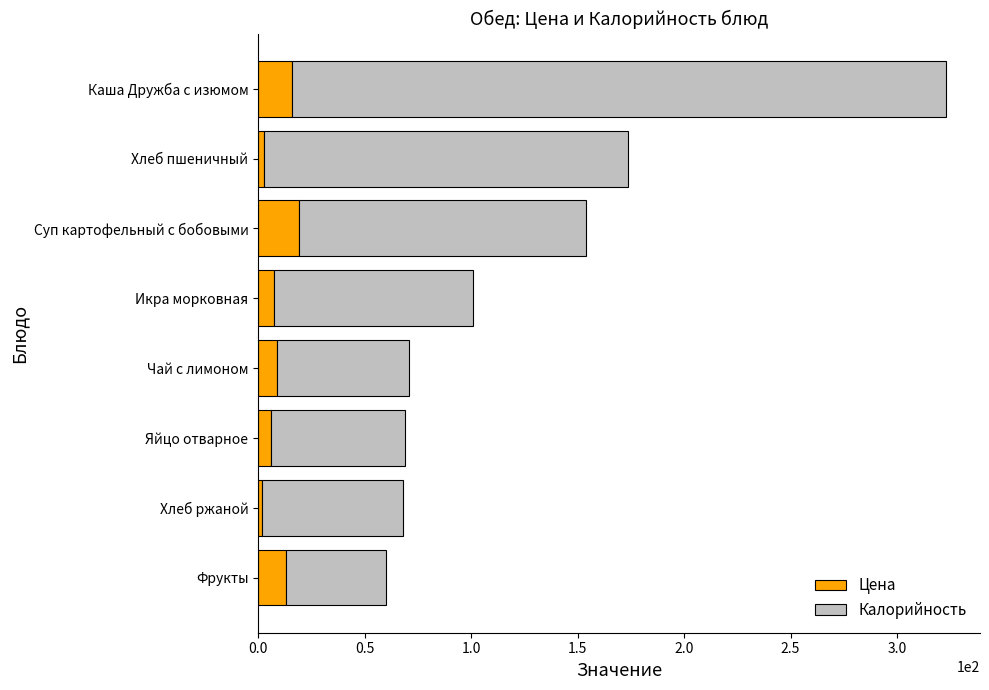

What is the maximum value for Цена?

19.4